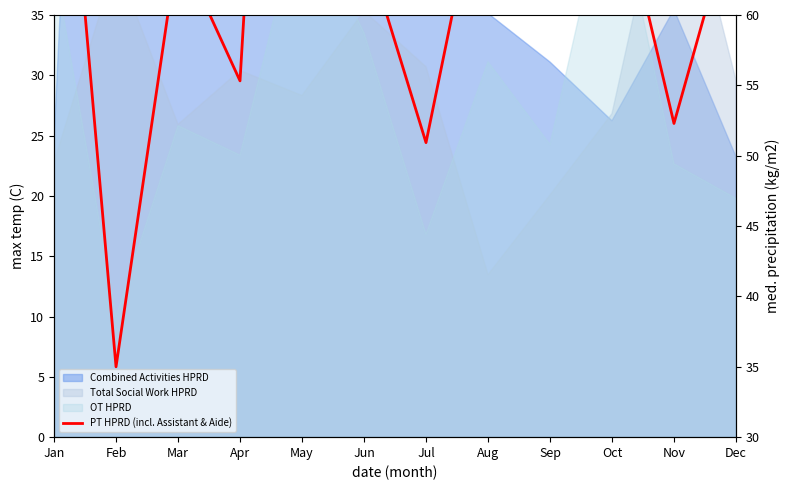

What is the average value?

68.6